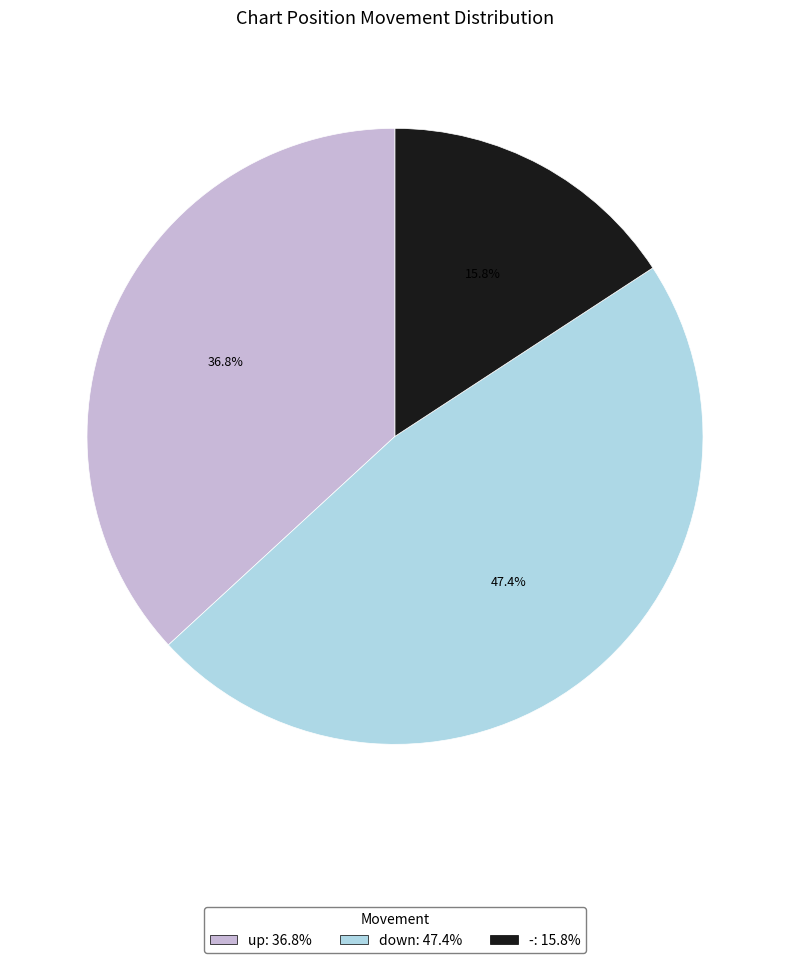

True or false: up accounts for 37% of the total.

True